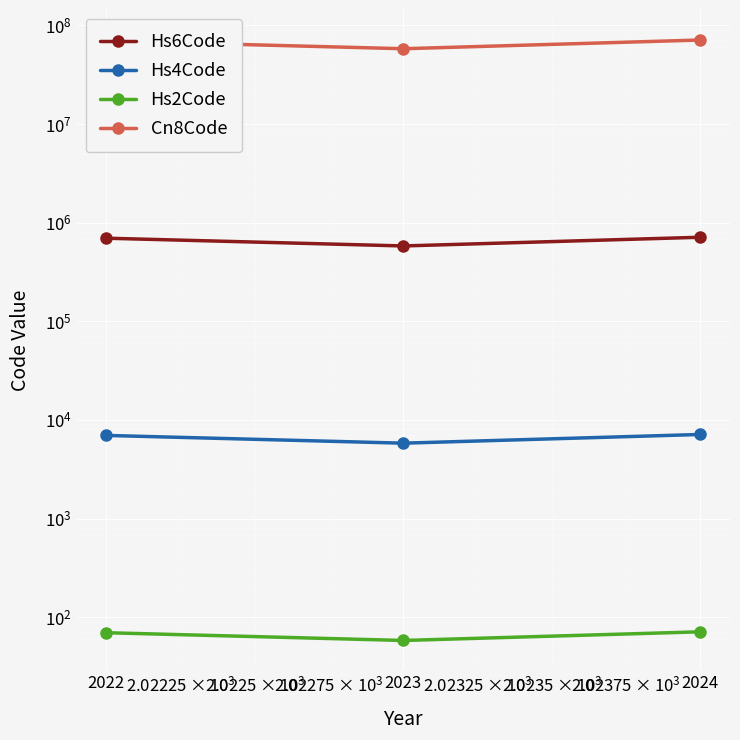

Which series has the widest spread of values?

Cn8Code